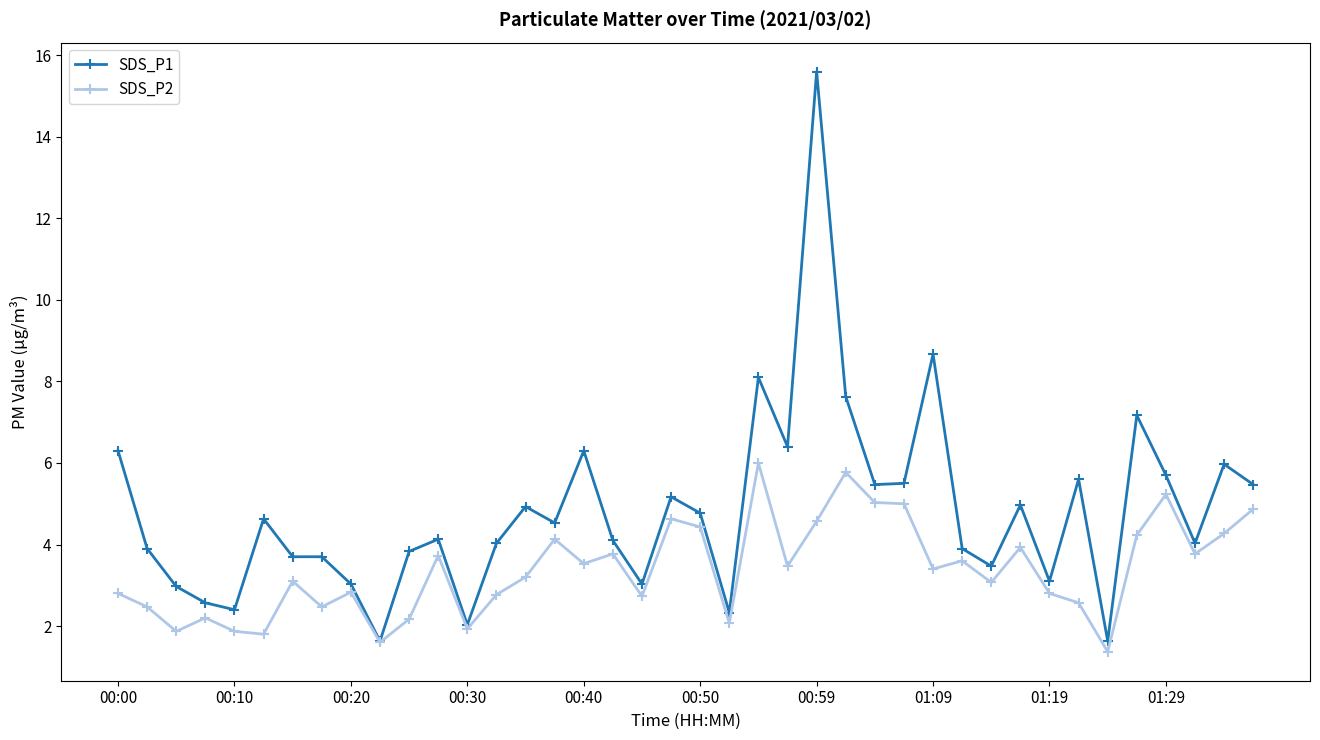

What is the minimum value for SDS_P1?

1.6